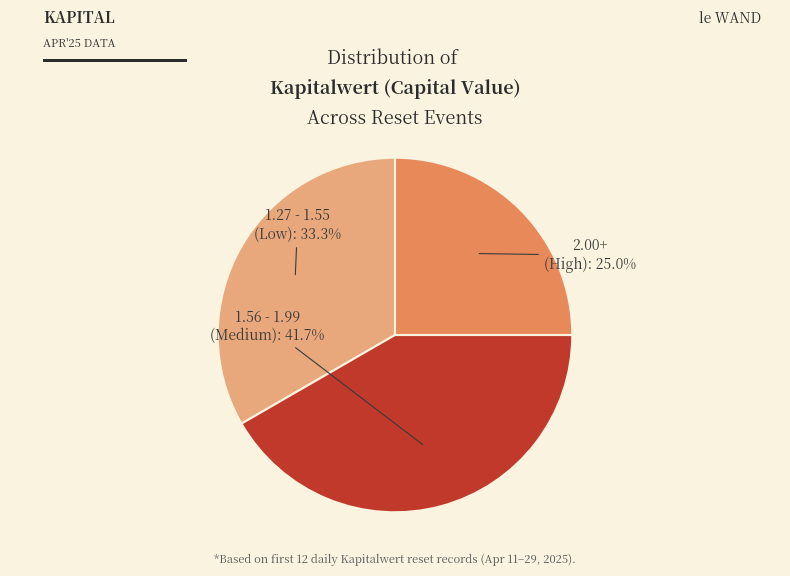

Does any single category account for the majority?

No